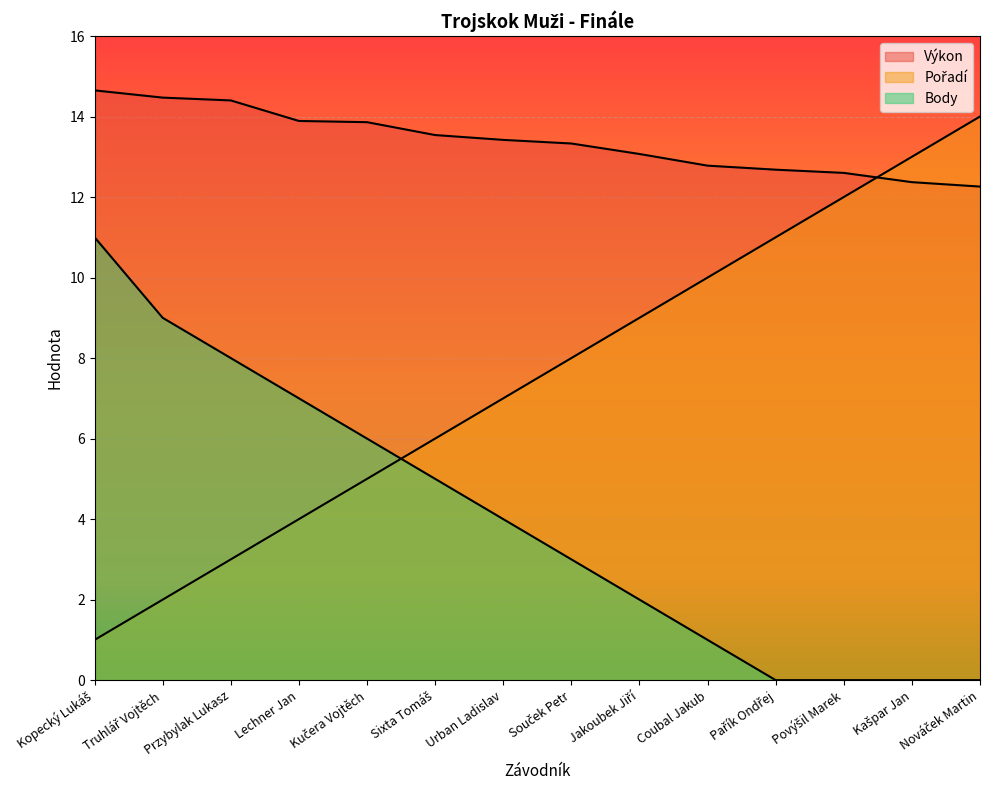

At Jakoubek Jiří, list the series in order from largest to smallest.

Výkon, Pořadí, Body